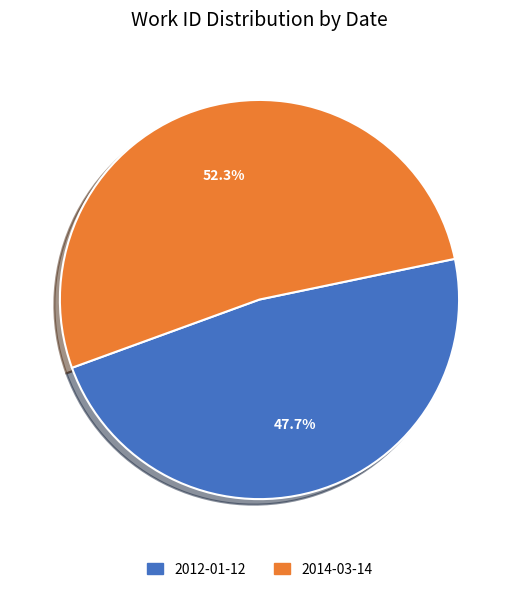

Which slice represents more than half of the pie?

2014-03-14